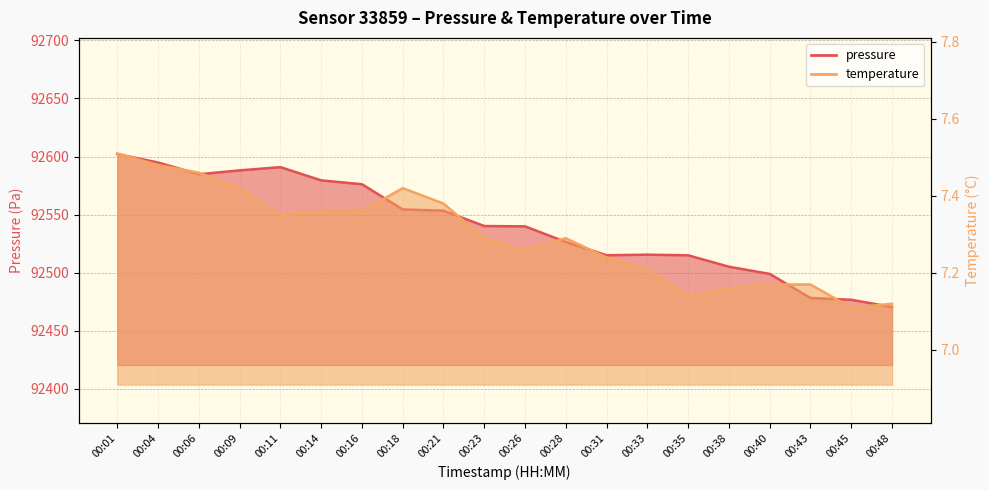

Which series has the largest total across all categories?

pressure